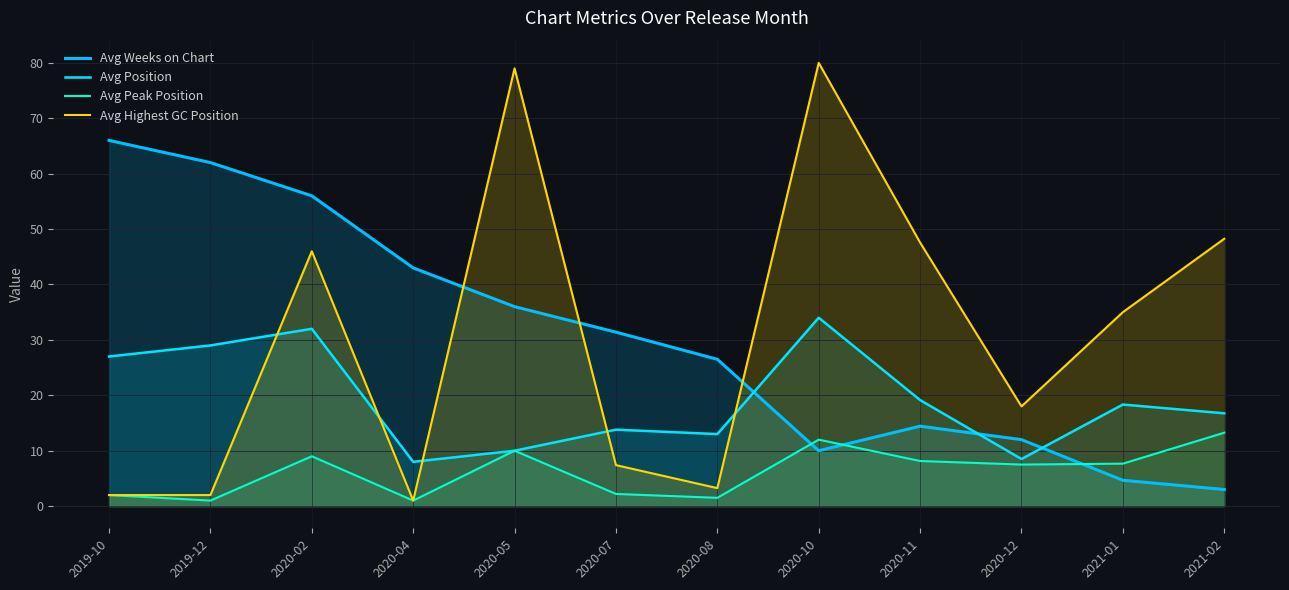

What is the value of the Avg Weeks on Chart point at the 5th from the left?

36.0